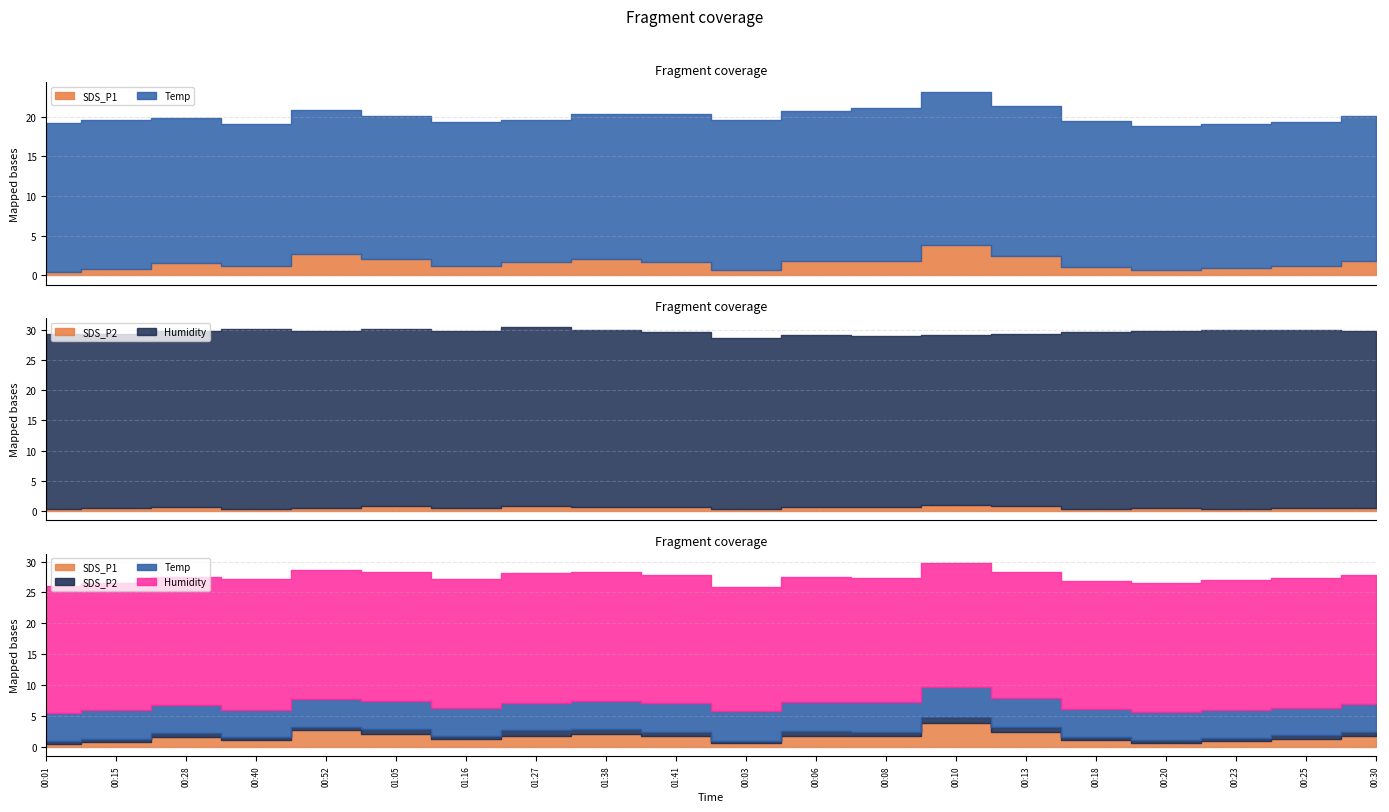

Between 00:03 and 00:15, which is larger?

00:15